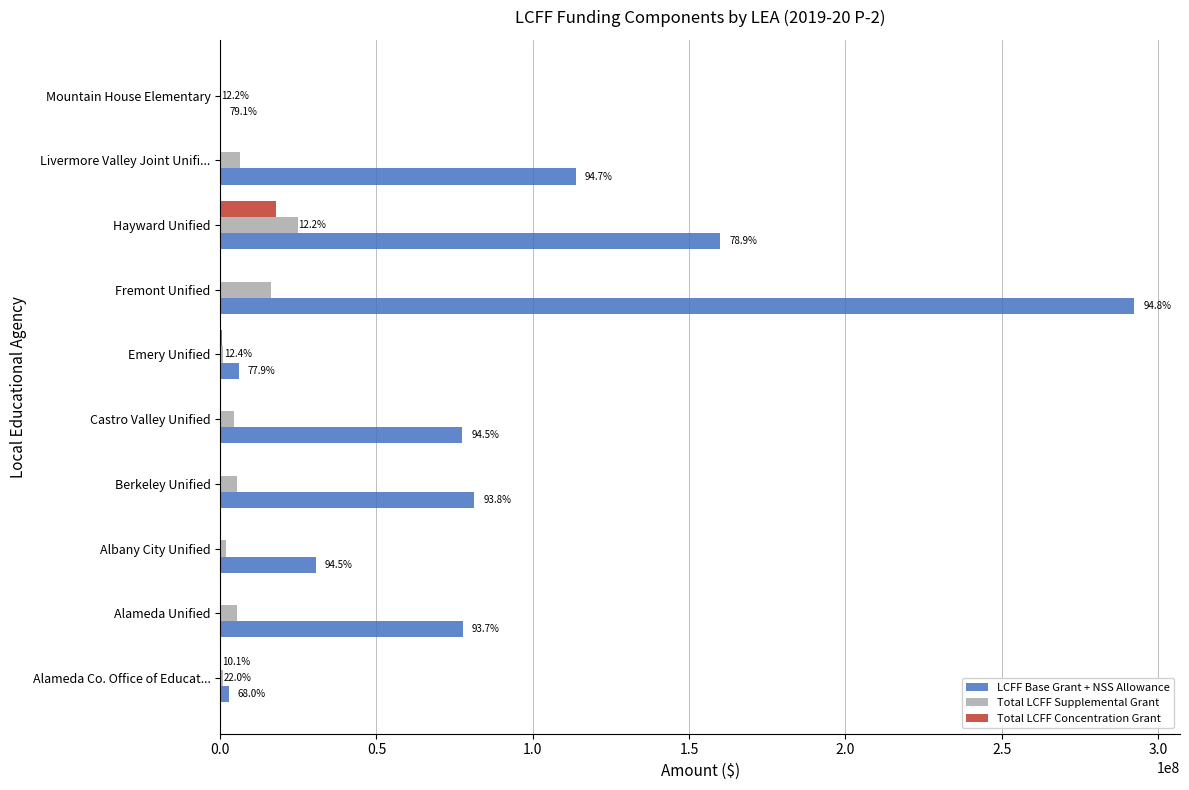

What are all the series names shown in the legend?

LCFF Base Grant + NSS Allowance, Total LCFF Supplemental Grant, Total LCFF Concentration Grant